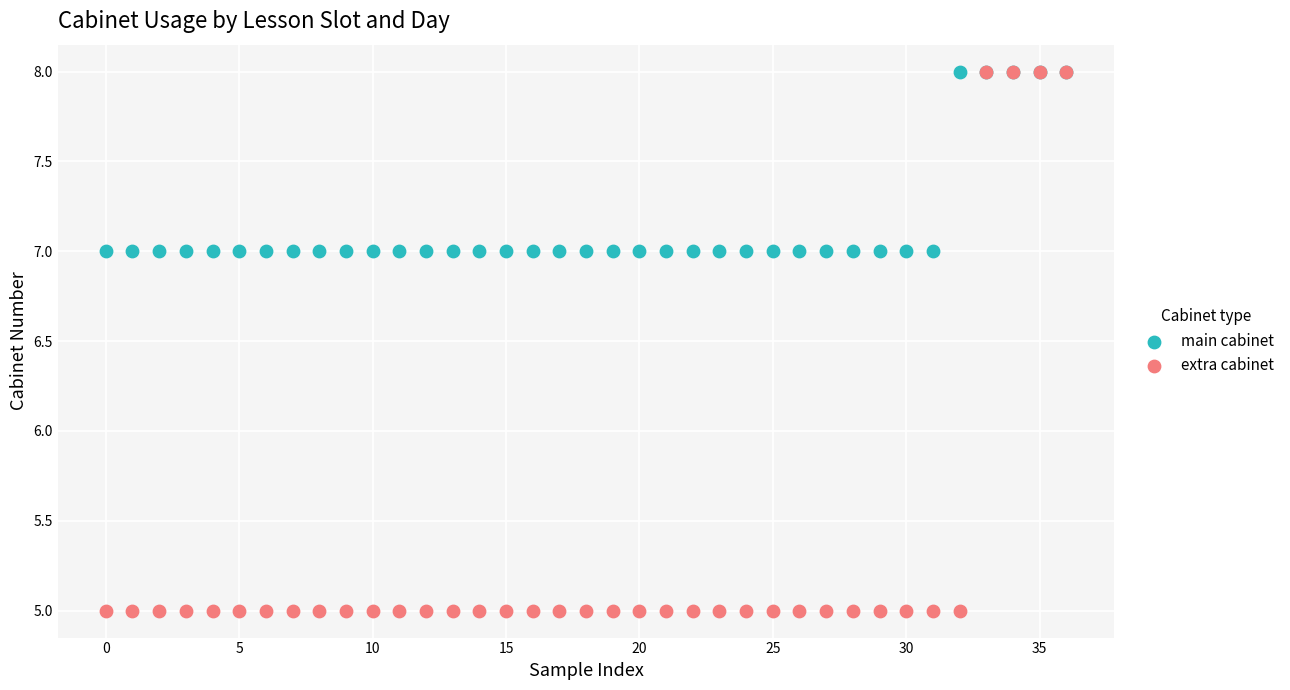

What are all the series names shown in the legend?

main cabinet, extra cabinet